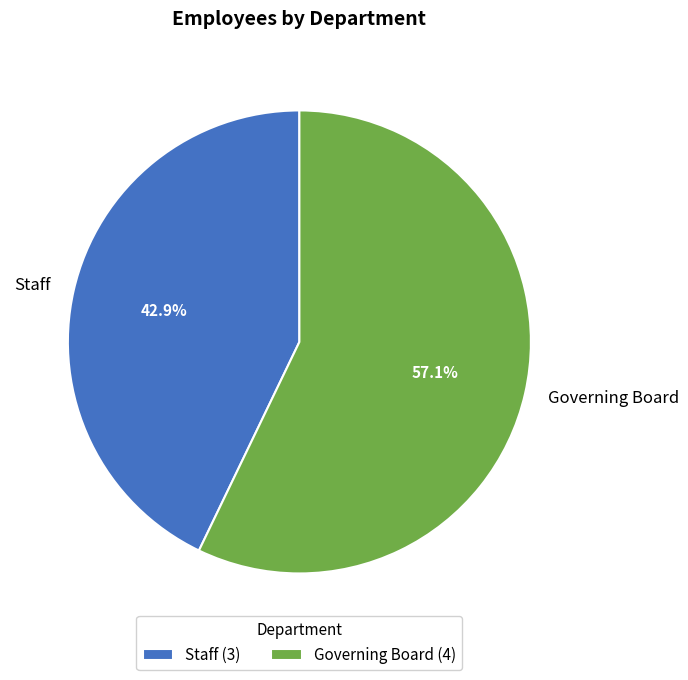

What is the ratio of the value at Governing Board to the value at Staff?

1.3